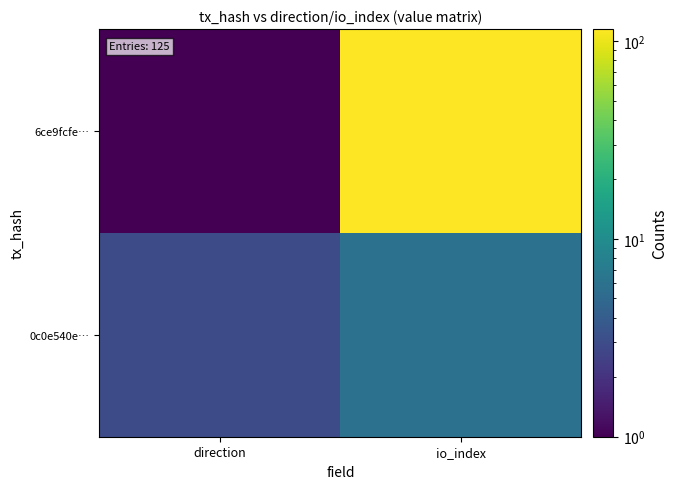

Which series has the largest total across all categories?

6ce9fcfe…